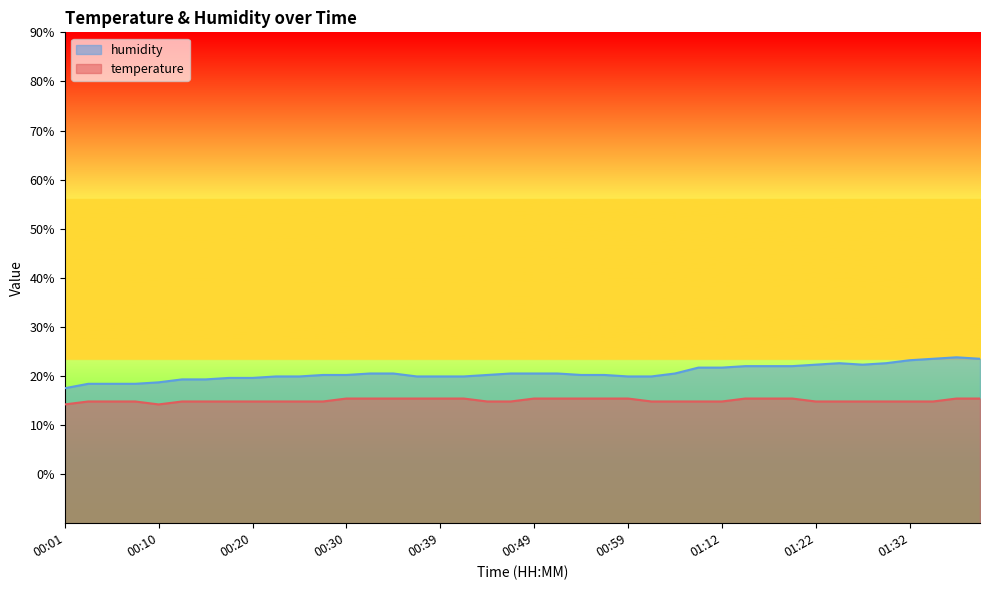

List the series in order of their overall mean, highest first.

humidity, temperature